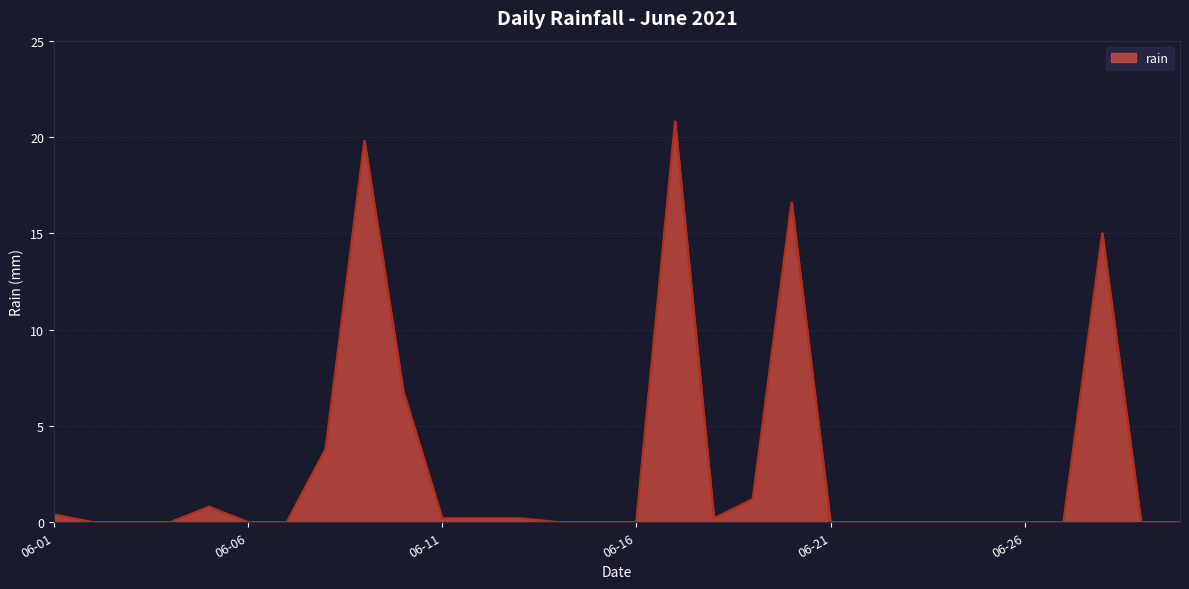

What is the maximum value shown in the chart?

20.8